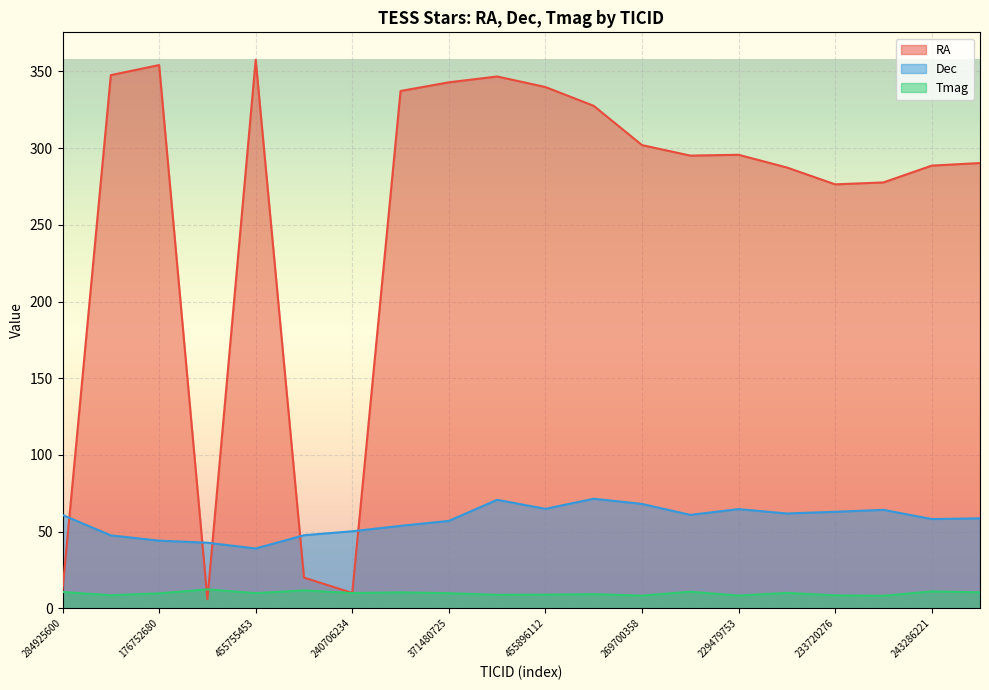

Reading right to left, transcribe all the data shown in this chart.

RA: 290.3	288.6	277.6	276.4	287.3	295.6	295.1	302.0	327.5	339.8	346.7	342.9	337.2	10.0	20.1	357.6	6.0	354.1	347.6	12.0
Dec: 58.7	58.2	64.2	62.9	61.8	64.7	60.9	68.1	71.4	64.9	70.7	57.0	53.8	50.2	47.7	39.0	42.8	44.1	47.6	60.9
Tmag: 10.5	11.1	8.2	8.5	10.1	8.4	10.8	8.3	9.3	8.9	8.8	9.9	10.4	10.0	11.7	9.9	12.4	9.8	8.6	10.7